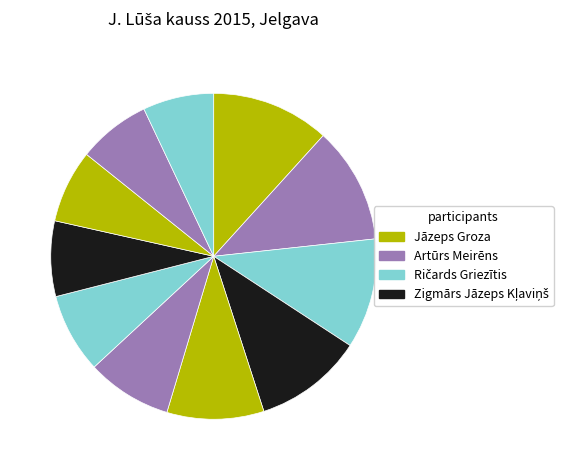

How many slices are in this pie chart?

11